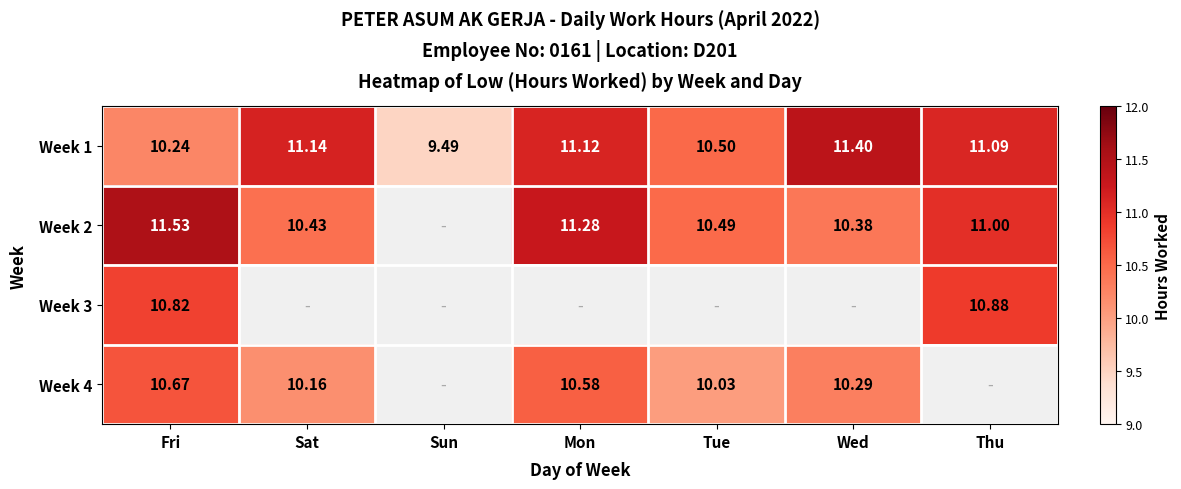

Between Sat and Wed, which series saw the biggest shift?

Week 1